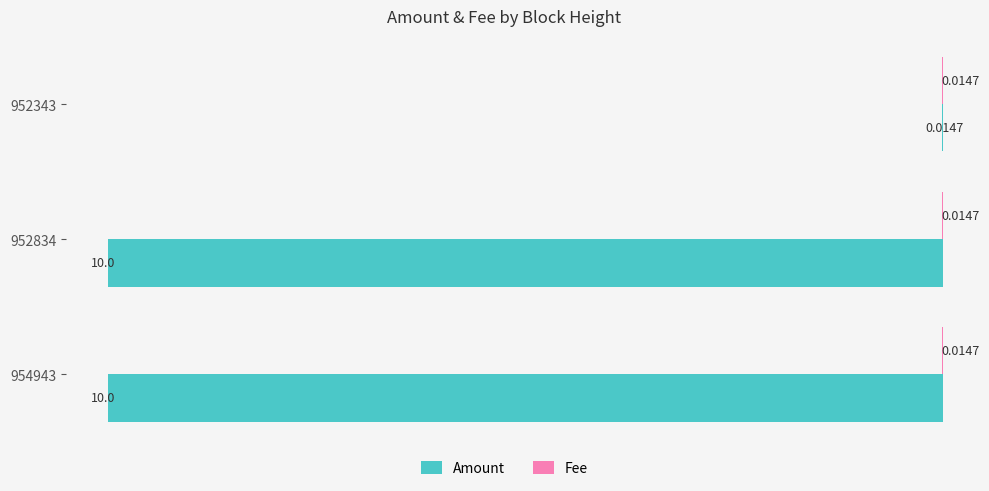

Which series has the largest total across all categories?

Amount